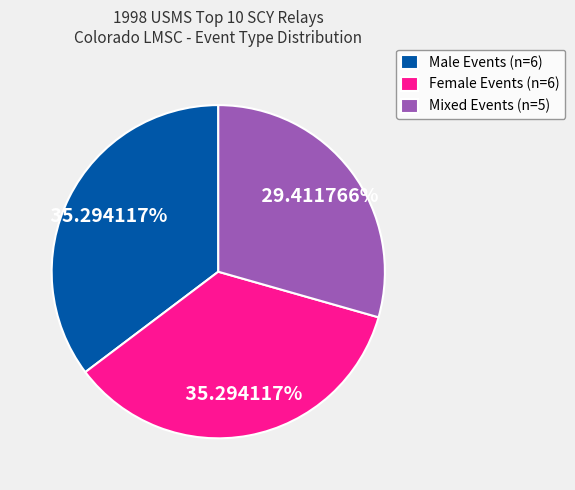

Does Mixed Events (n=5) account for over 50% of the chart?

No